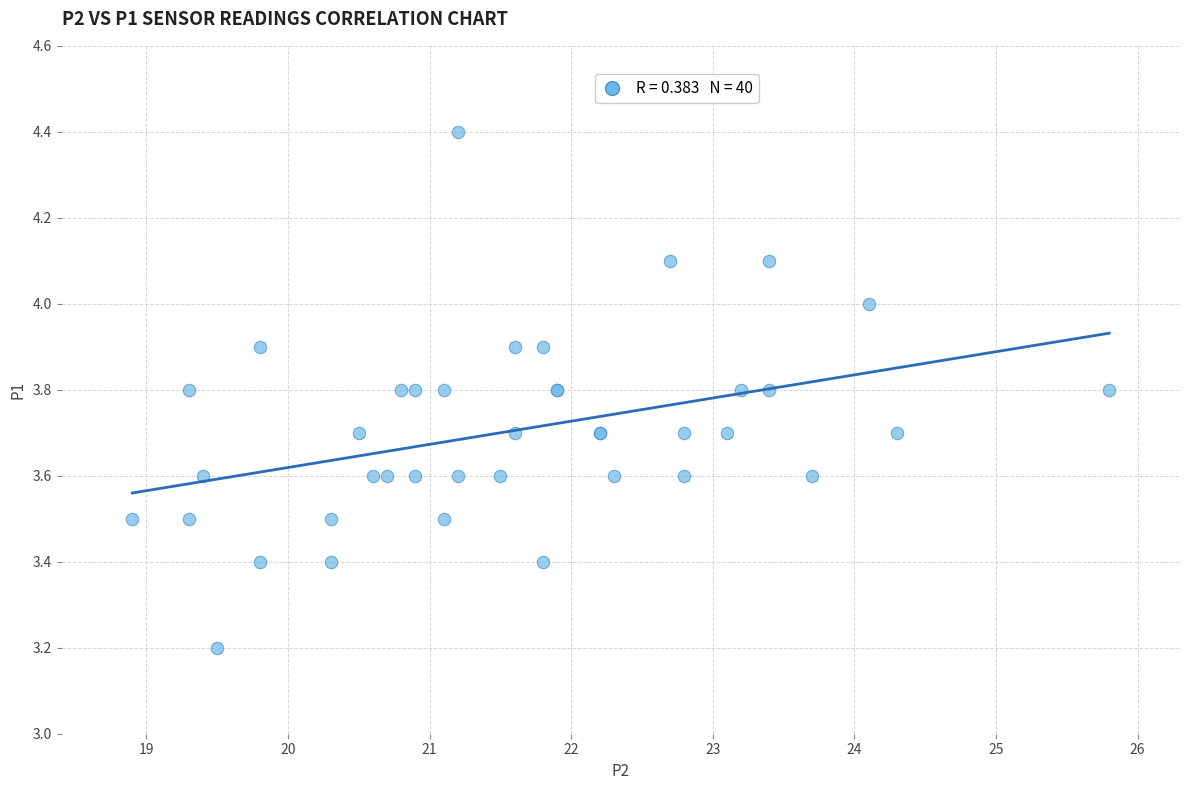

What Y value in the scatter plot is closest to 3?

3.2